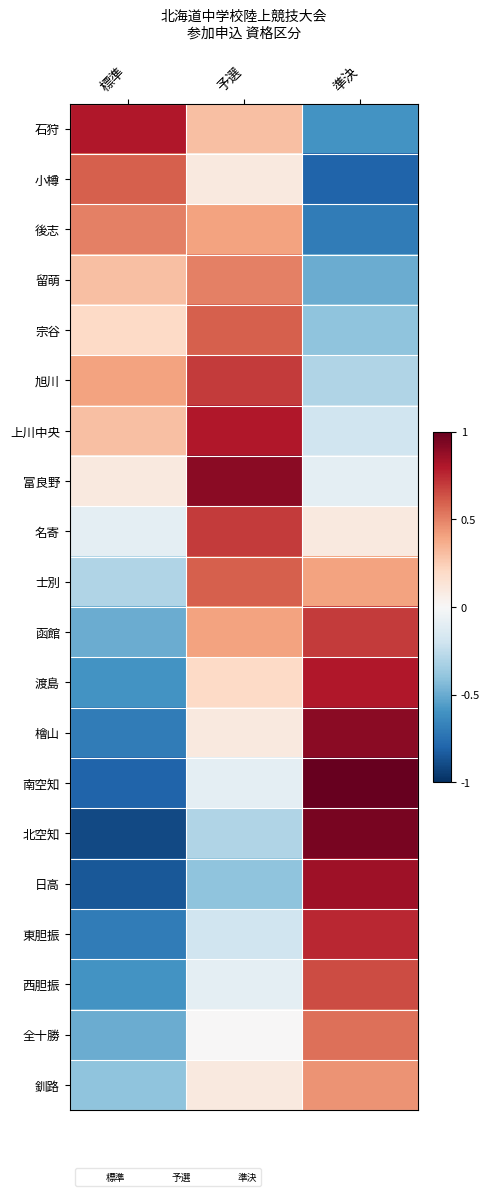

What is the difference between the highest and lowest values at 準決?

1.8